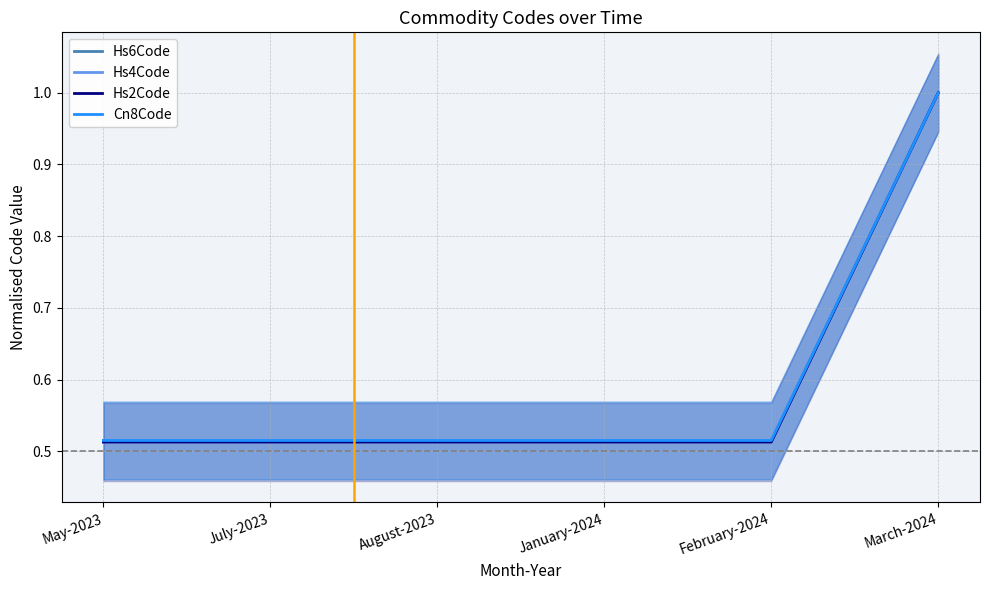

Between January-2024 and March-2024, which series saw the biggest shift?

Hs2Code